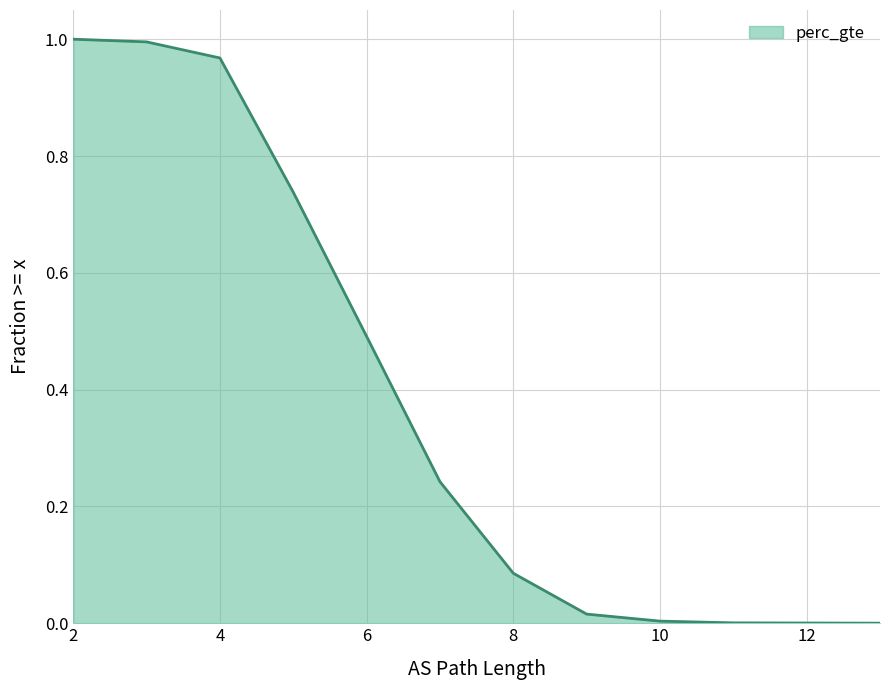

The value at 12 is 0.0. True or false?

False